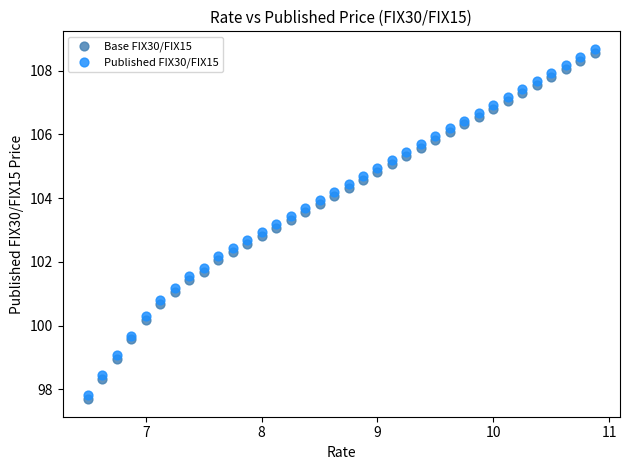

Across all data points, what is the range of X values (max minus min)?

4.4